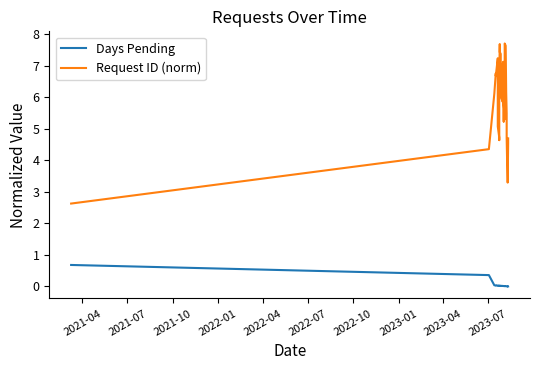

In Request ID (norm), how many points are lower than both neighbors (excluding endpoints)?

7